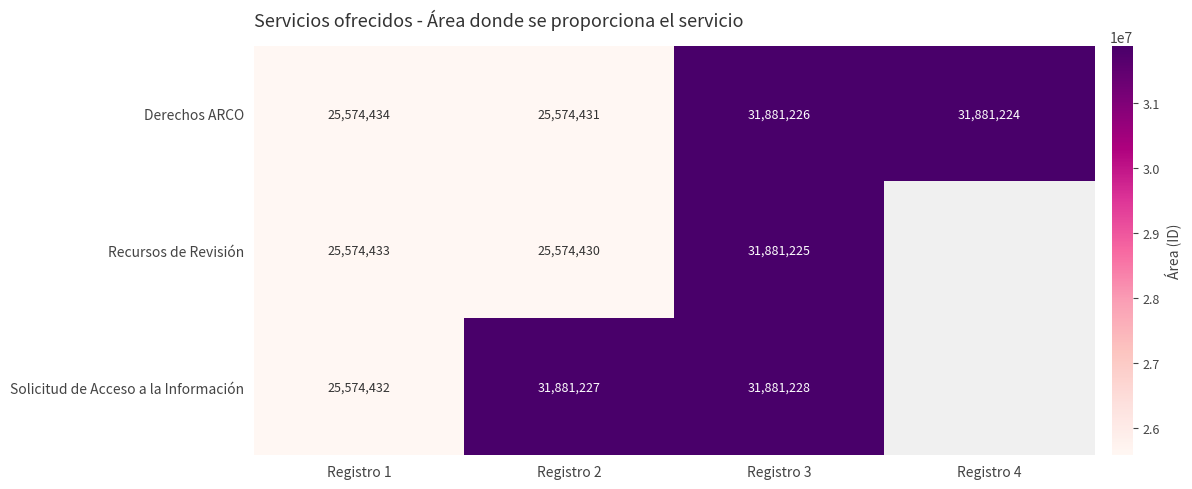

Rank the series at Registro 1 from highest to lowest value.

Derechos ARCO, Recursos de Revisión, Solicitud de Acceso a la Información